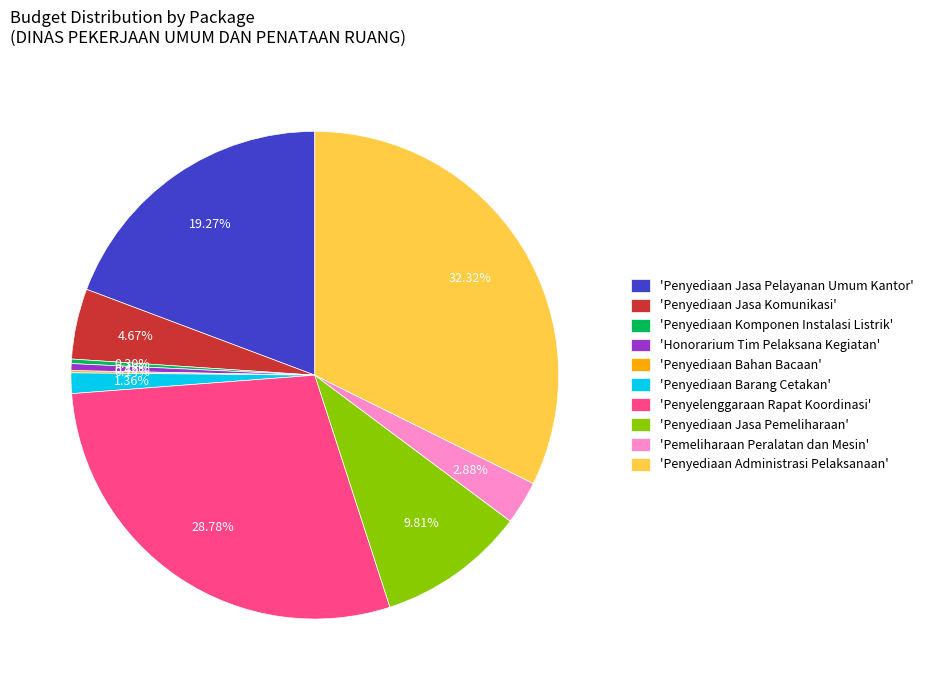

Which has a higher value, 'Penyediaan Barang Cetakan' or 'Penyediaan Jasa Komunikasi'?

'Penyediaan Jasa Komunikasi'